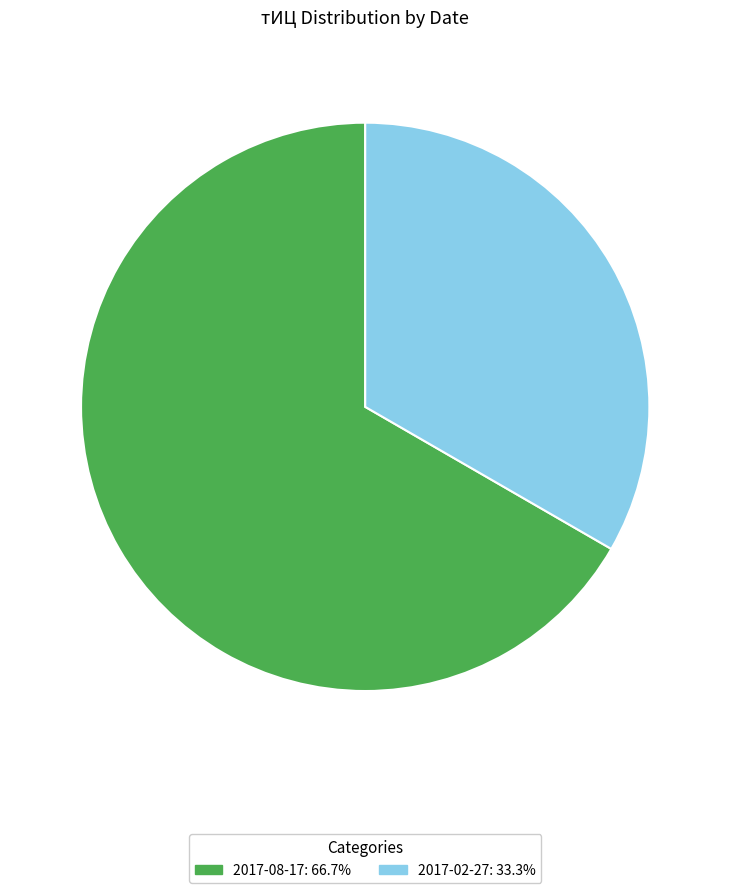

How many segments does this pie chart have?

2